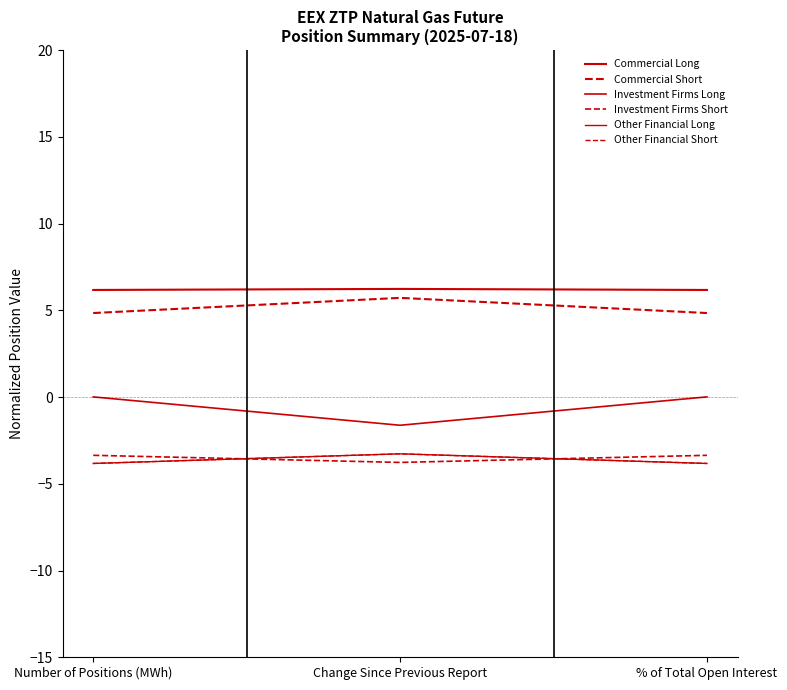

At how many categories does at least one series exceed 4?

3